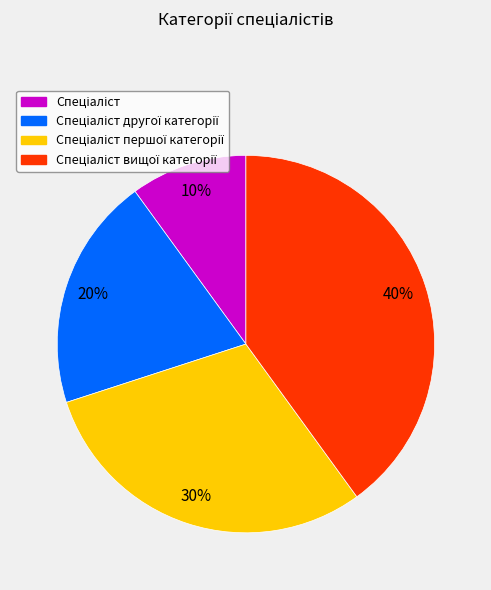

To the nearest percent, what is the average slice percentage?

25%